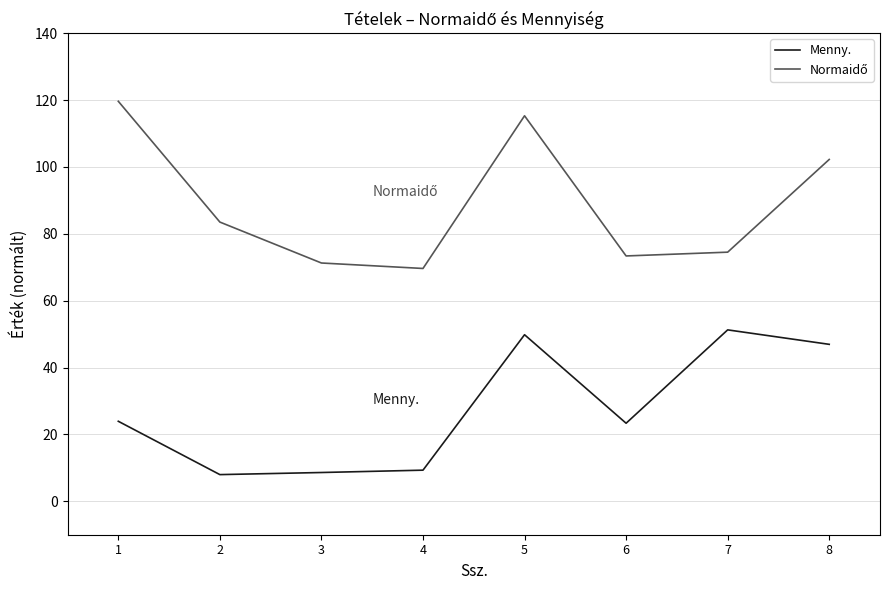

At which category is the sum across all series the highest?

5